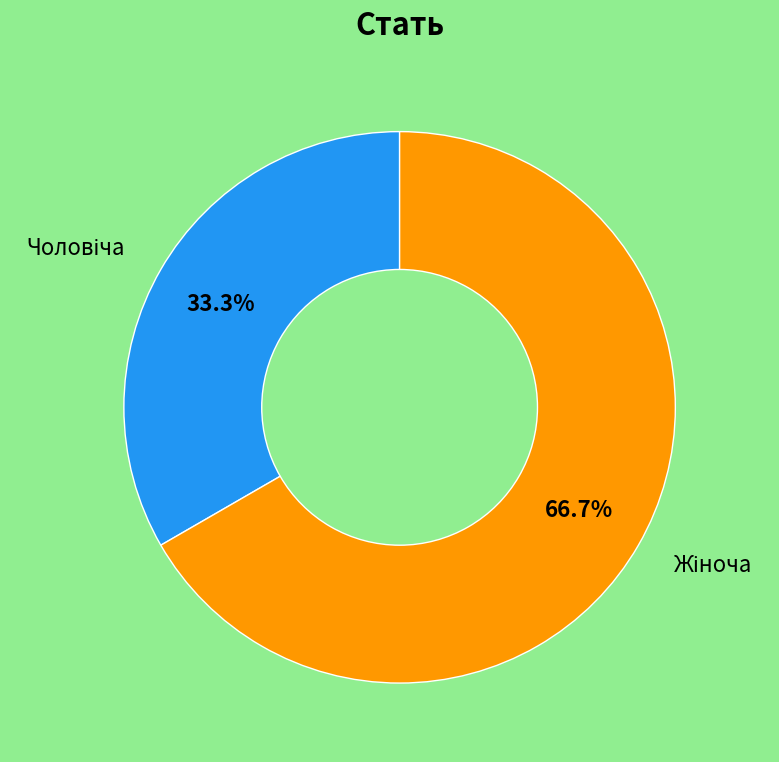

Does any single category account for the majority?

Yes